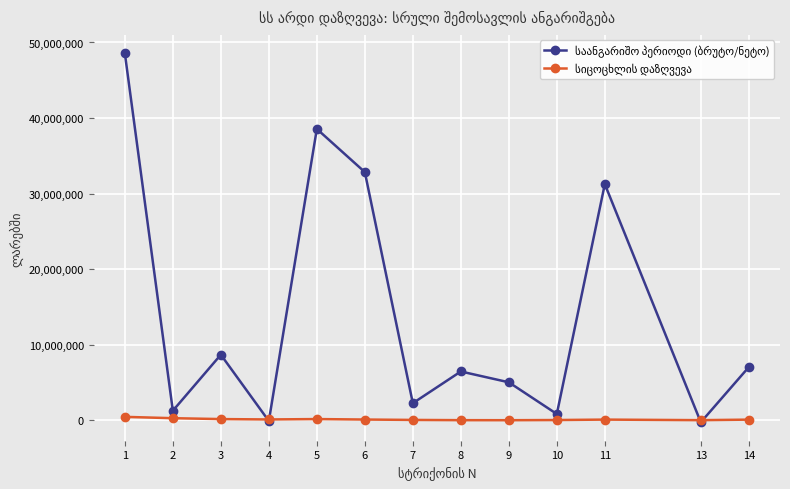

How many categories are shown in the chart?

13